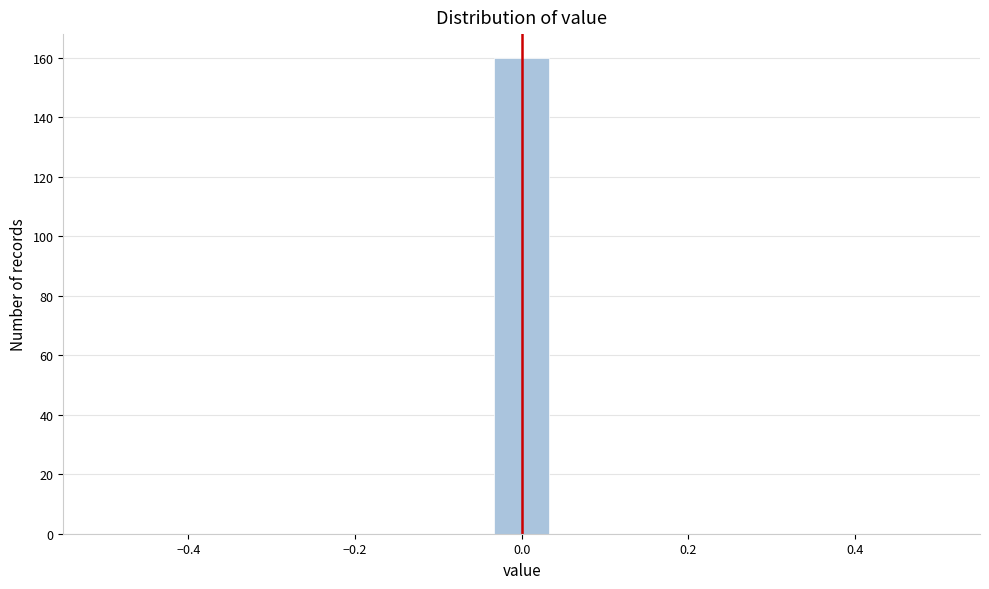

Read against the x-axis, roughly where is the centre of the tallest bar?

0.00